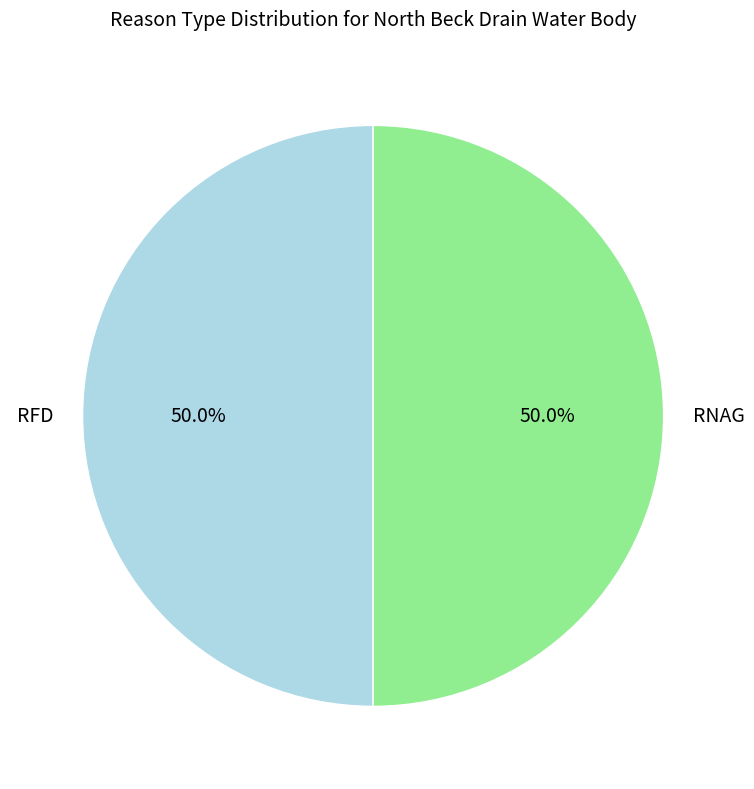

To the nearest percent, what portion does RFD represent?

50%